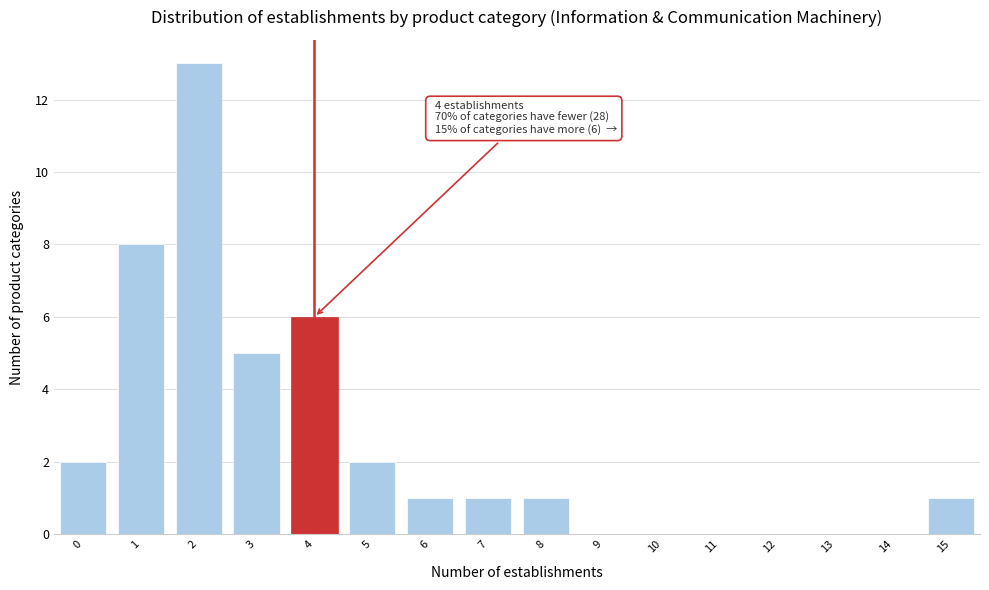

Reading left to right, what are all the values shown in this chart?

0=2	1=8	2=13	3=5	4=6	5=2	6=1	7=1	8=1	9=0	10=0	11=0	12=0	13=0	14=0	15=1